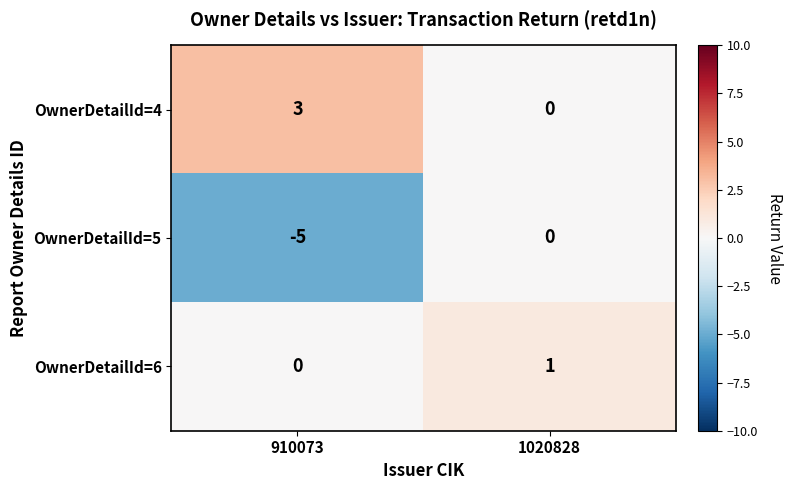

True or false: OwnerDetailId=4 has a value of 3 at 910073.

True